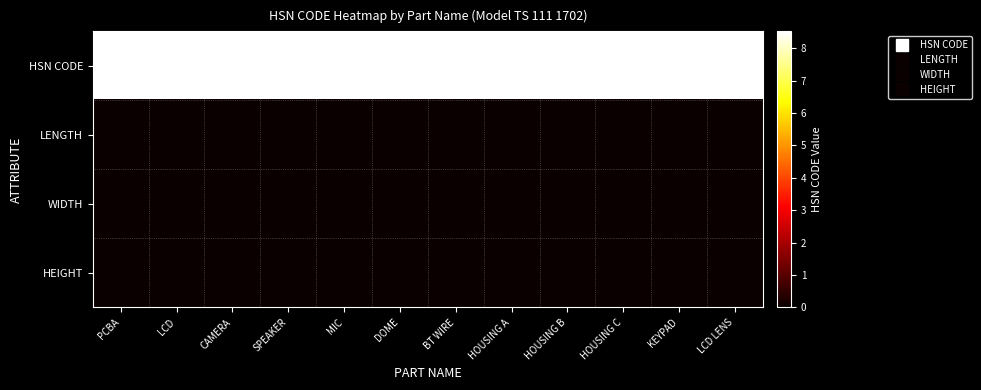

Reading right to left, list all the values displayed in this chart.

HSN CODE: LCD LENS=85171210	KEYPAD=85171210	HOUSING C=85171210	HOUSING B=85171210	HOUSING A=85171210	BT WIRE=85171210	DOME=85171210	MIC=85171210	SPEAKER=85171210	CAMERA=85171210	LCD=85171210	PCBA=85171210
LENGTH: LCD LENS=0	KEYPAD=0	HOUSING C=0	HOUSING B=0	HOUSING A=0	BT WIRE=0	DOME=0	MIC=0	SPEAKER=0	CAMERA=0	LCD=0	PCBA=0
WIDTH: LCD LENS=0	KEYPAD=0	HOUSING C=0	HOUSING B=0	HOUSING A=0	BT WIRE=0	DOME=0	MIC=0	SPEAKER=0	CAMERA=0	LCD=0	PCBA=0
HEIGHT: LCD LENS=0	KEYPAD=0	HOUSING C=0	HOUSING B=0	HOUSING A=0	BT WIRE=0	DOME=0	MIC=0	SPEAKER=0	CAMERA=0	LCD=0	PCBA=0